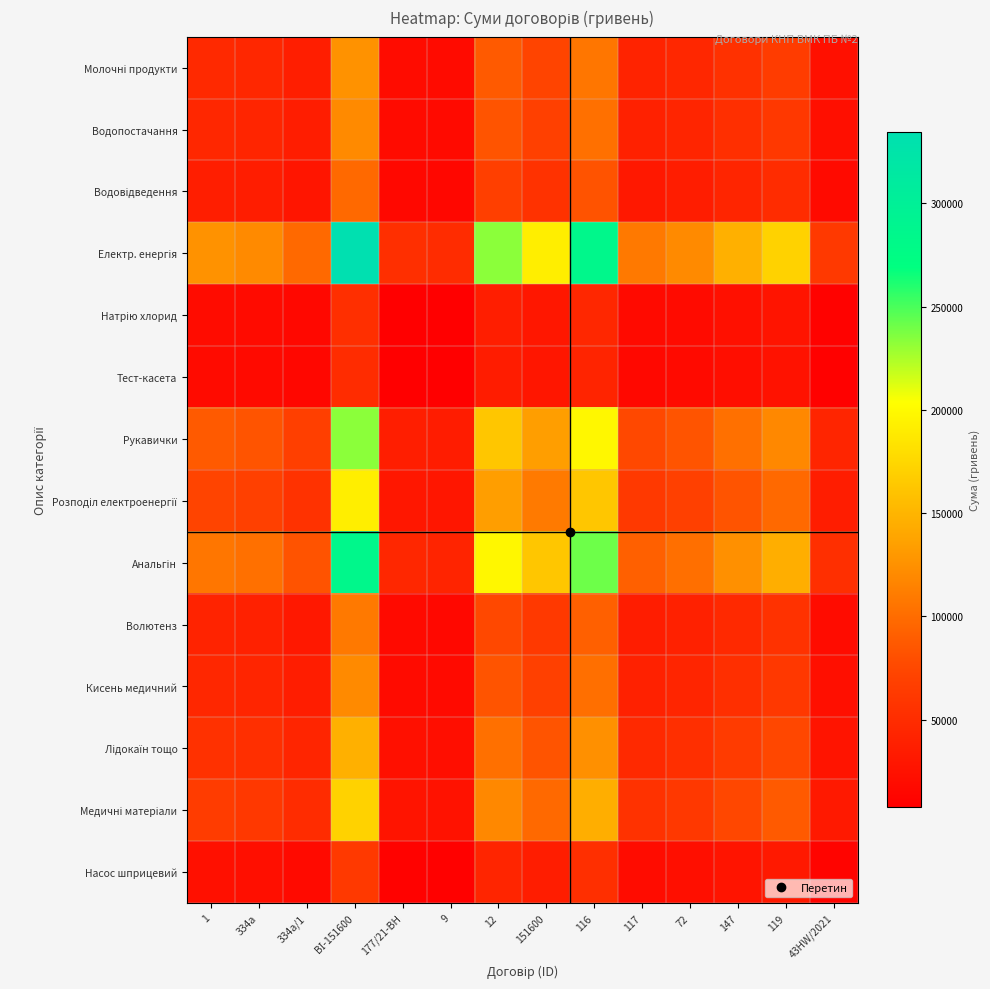

Count the number of data series in this chart.

14